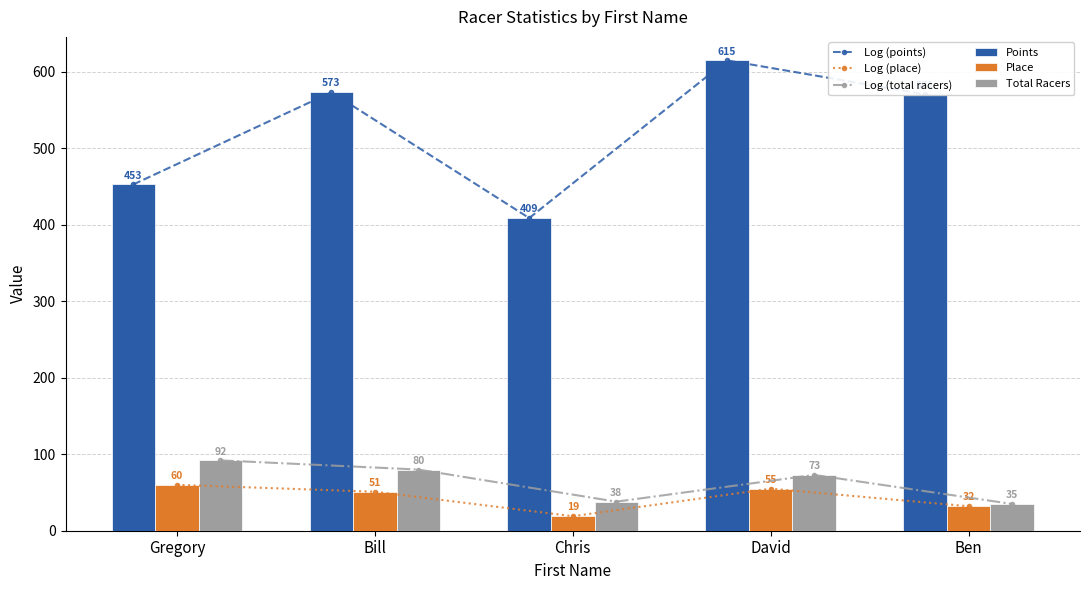

What is the spread (max minus min) of values at Bill?

522.4